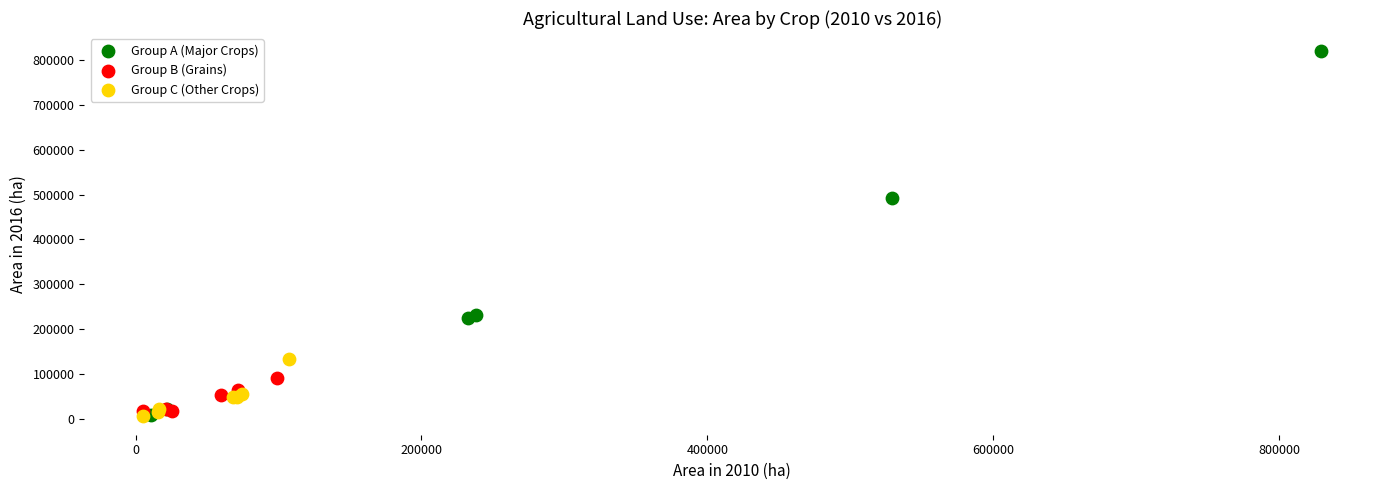

Which series has the largest Y range (max minus min)?

Group A (Major Crops)